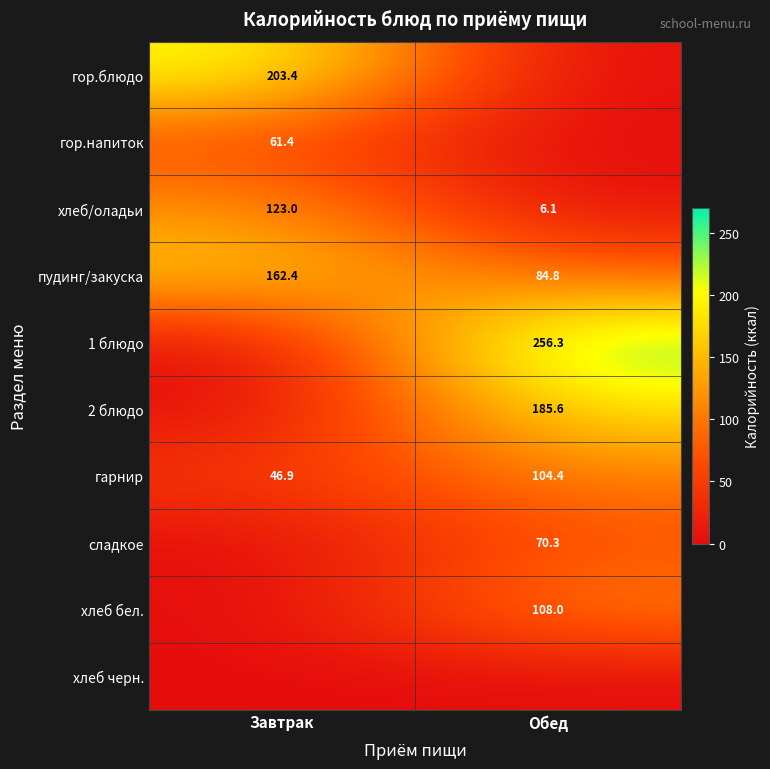

Which category has the highest value in the пудинг/закуска series?

Завтрак